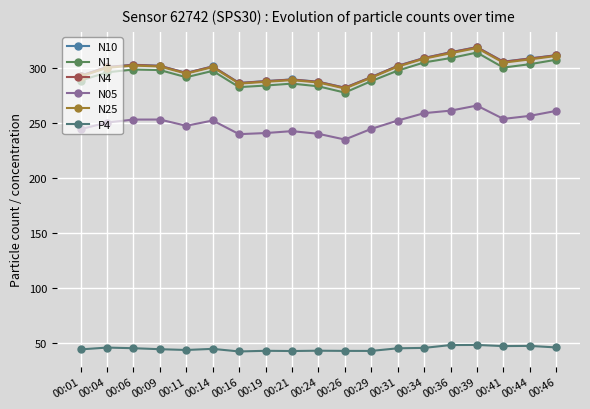

Count the number of data series in this chart.

6